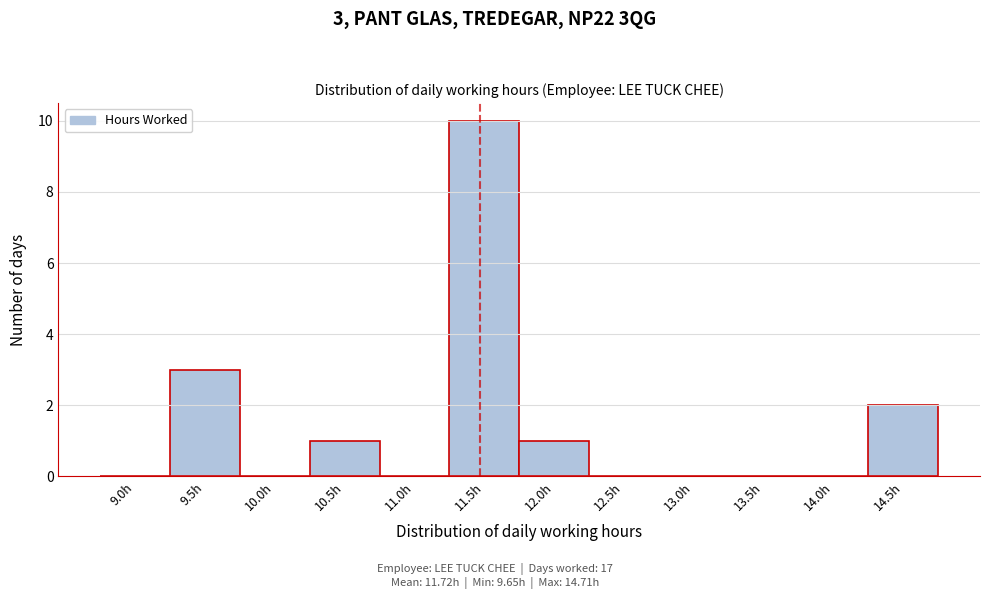

Reading right to left, extract all data points from this chart.

14.5h=2	14.0h=0	13.5h=0	13.0h=0	12.5h=0	12.0h=1	11.5h=10	11.0h=0	10.5h=1	10.0h=0	9.5h=3	9.0h=0